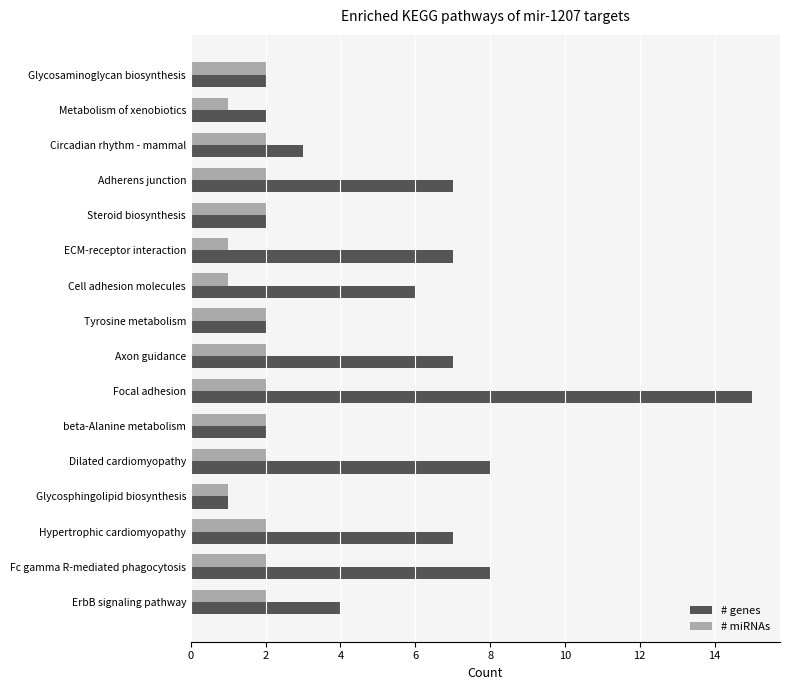

Which series has the largest range (max minus min)?

# genes